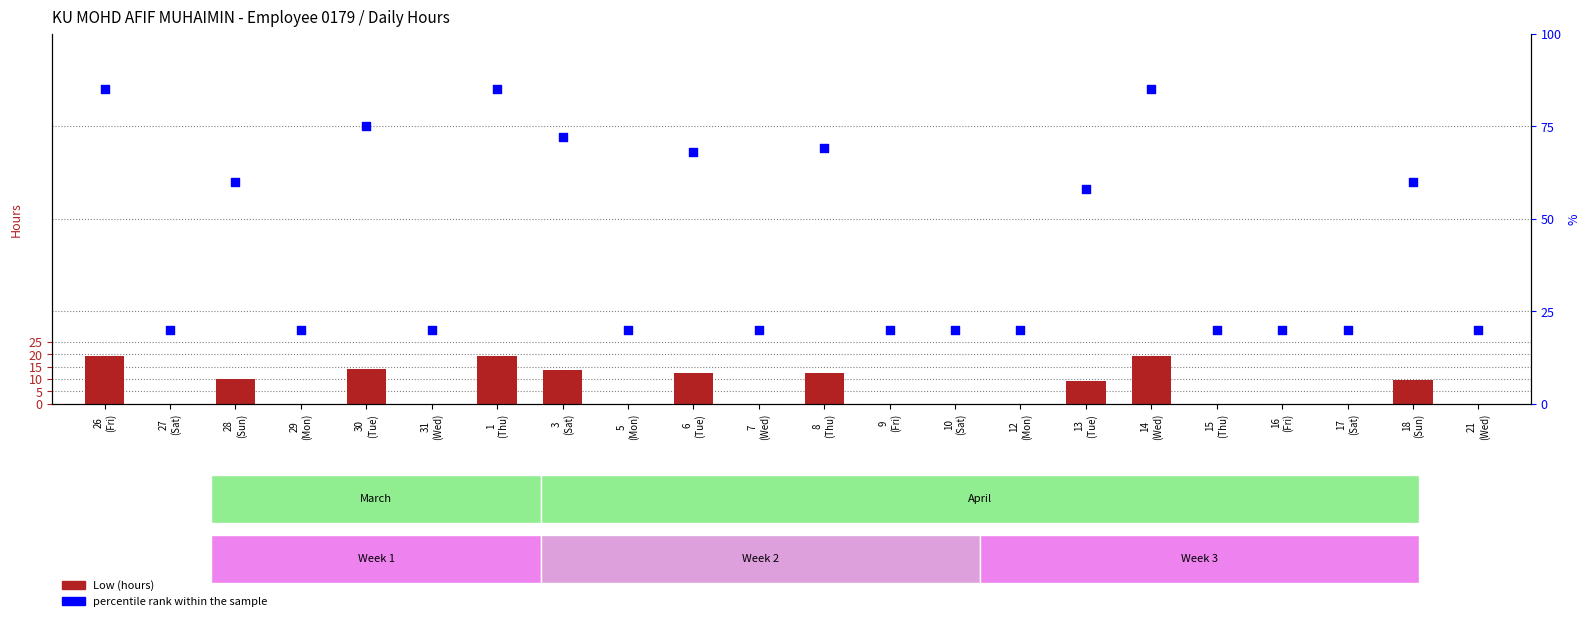

What are all the series names shown in the legend?

Low (hours), percentile rank within the sample